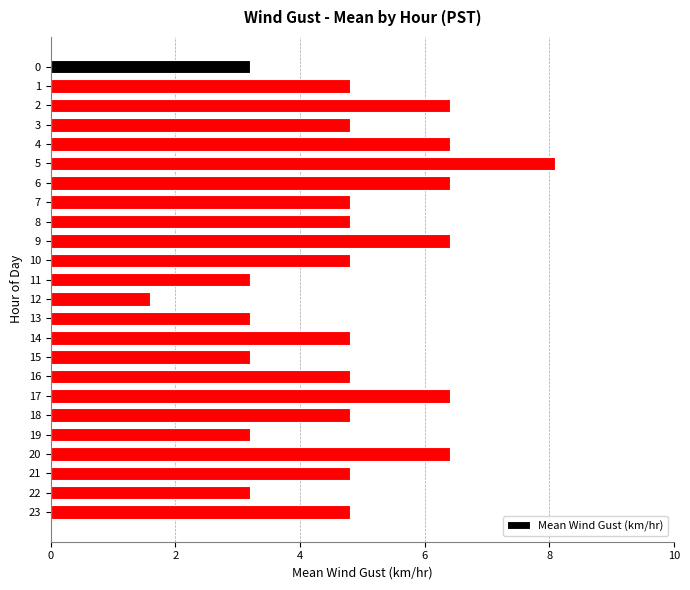

What is the average value?

4.8